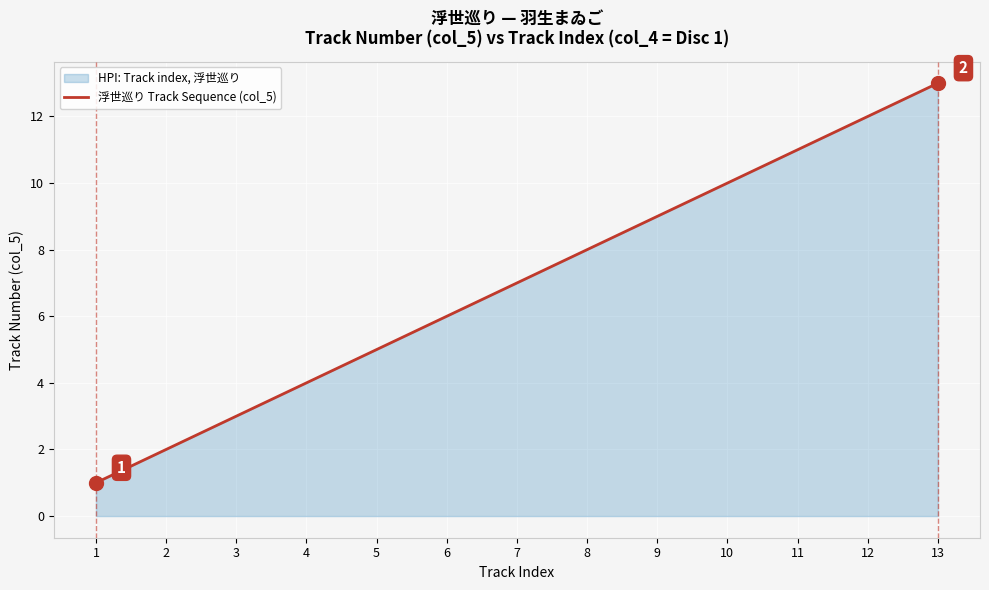

What is the value of the 13th point from the left?

13